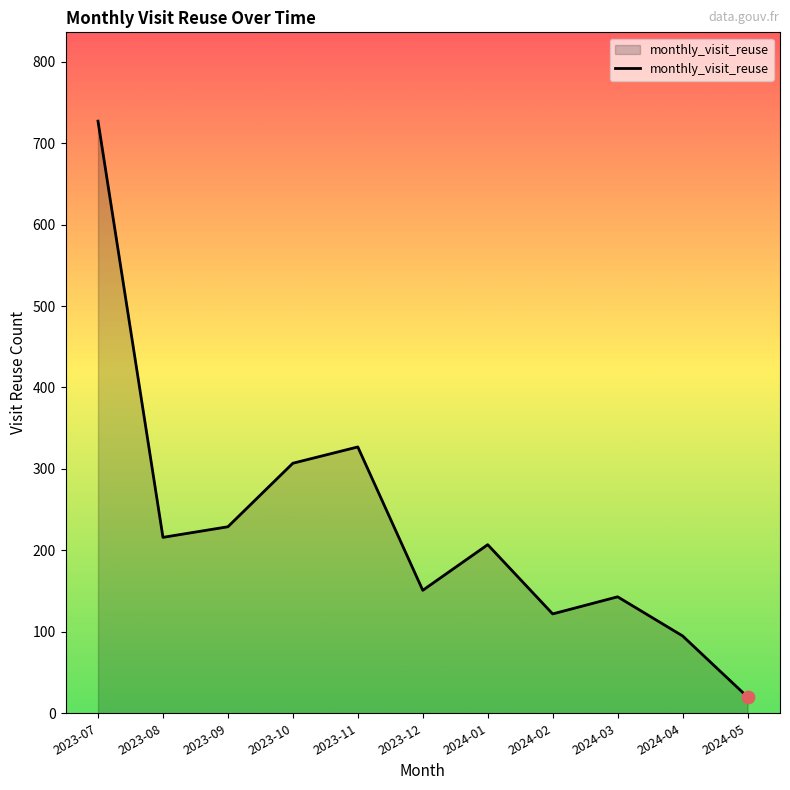

Approximately how many times larger is the value at 2024-03 compared to 2024-04?

1.5